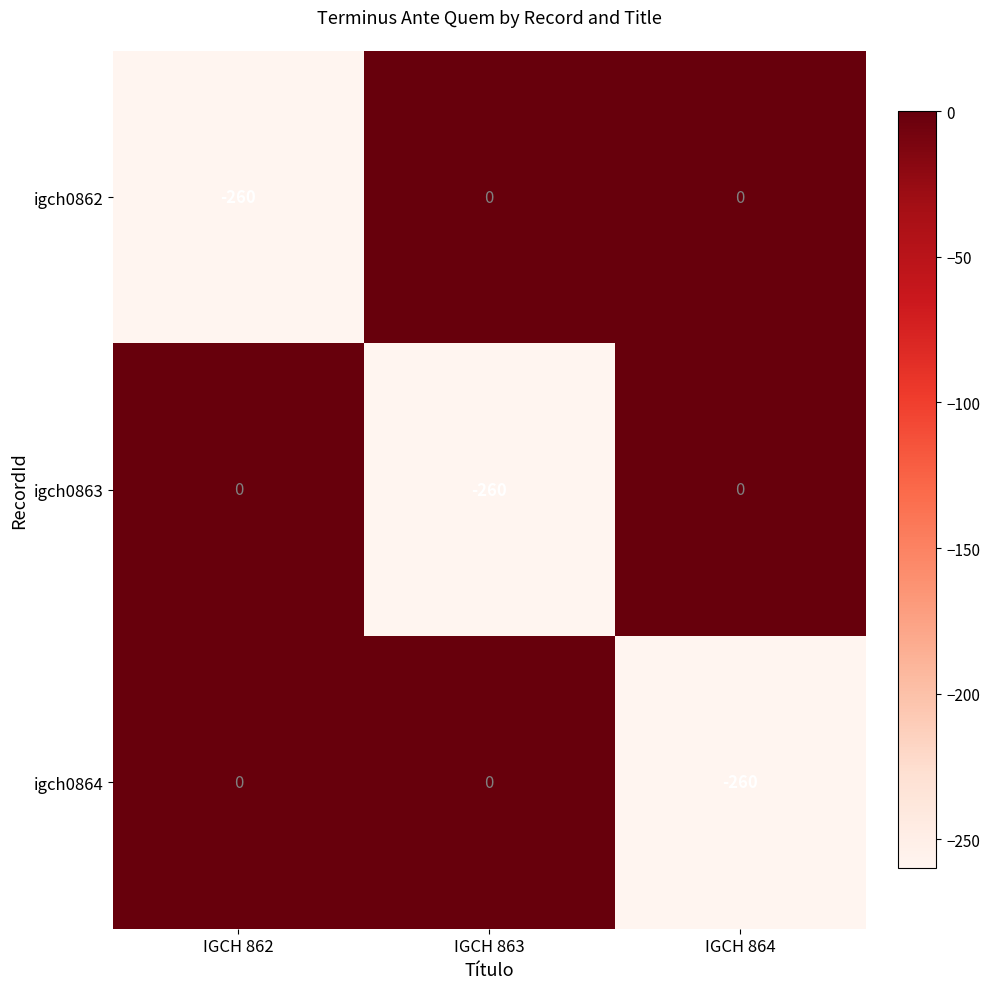

How many data points does each series have?

3